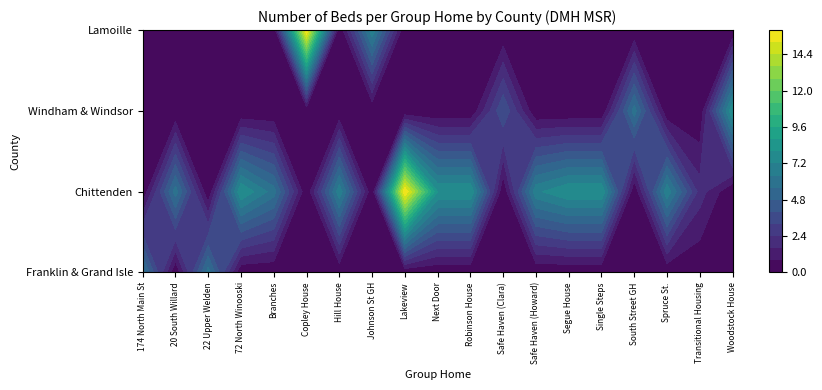

What value does the data have at 9, to the nearest 5?

10